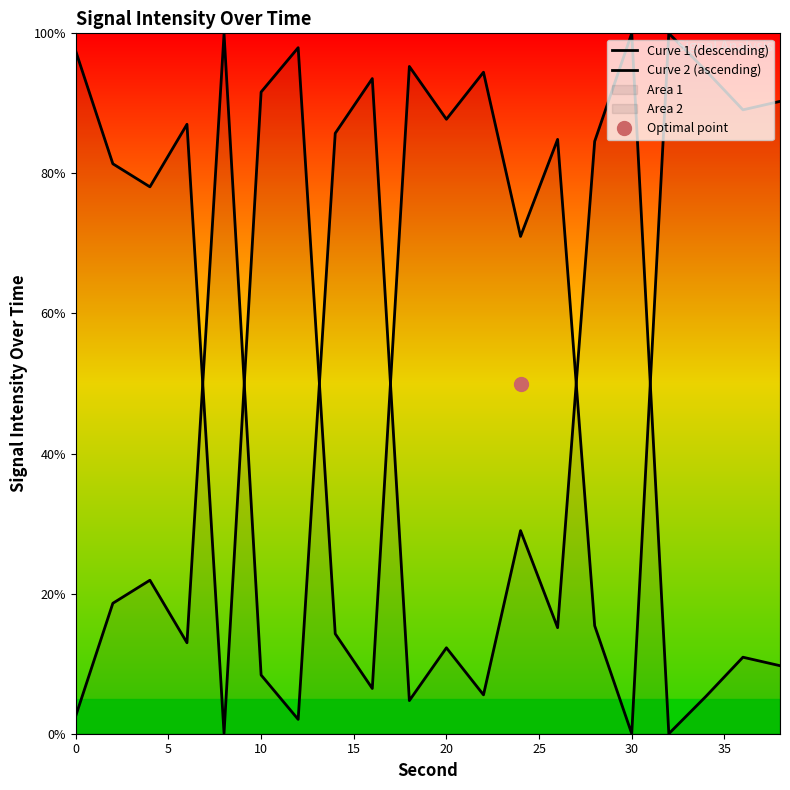

True or false: Curve 1 (descending) has more than 1 interior local peaks.

True